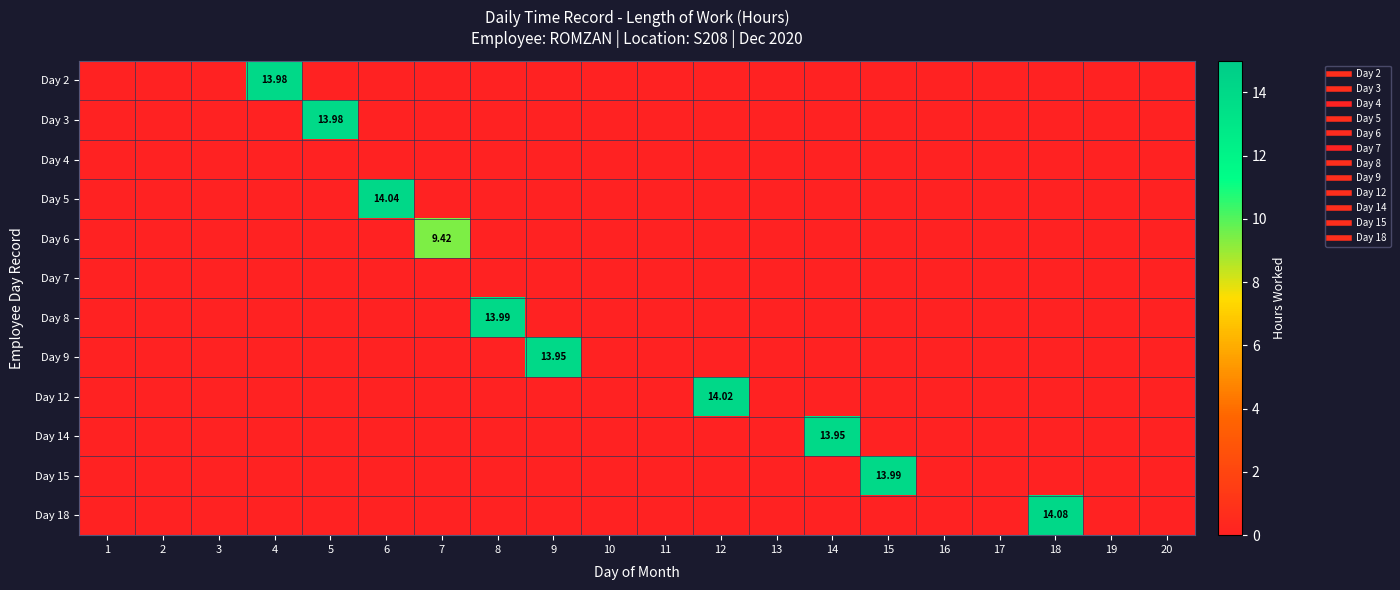

Which series has the largest range (max minus min)?

Day 18